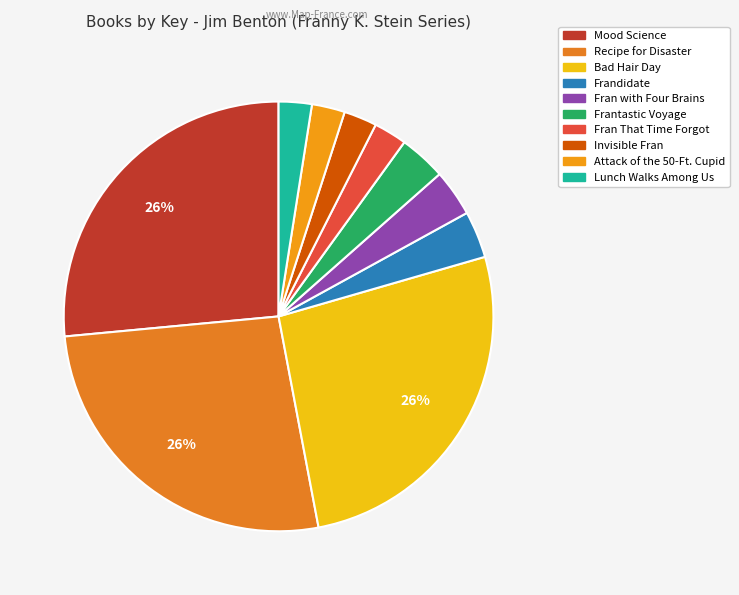

Approximately how many times larger is the value at Lunch Walks Among Us compared to Recipe for Disaster?

0.1